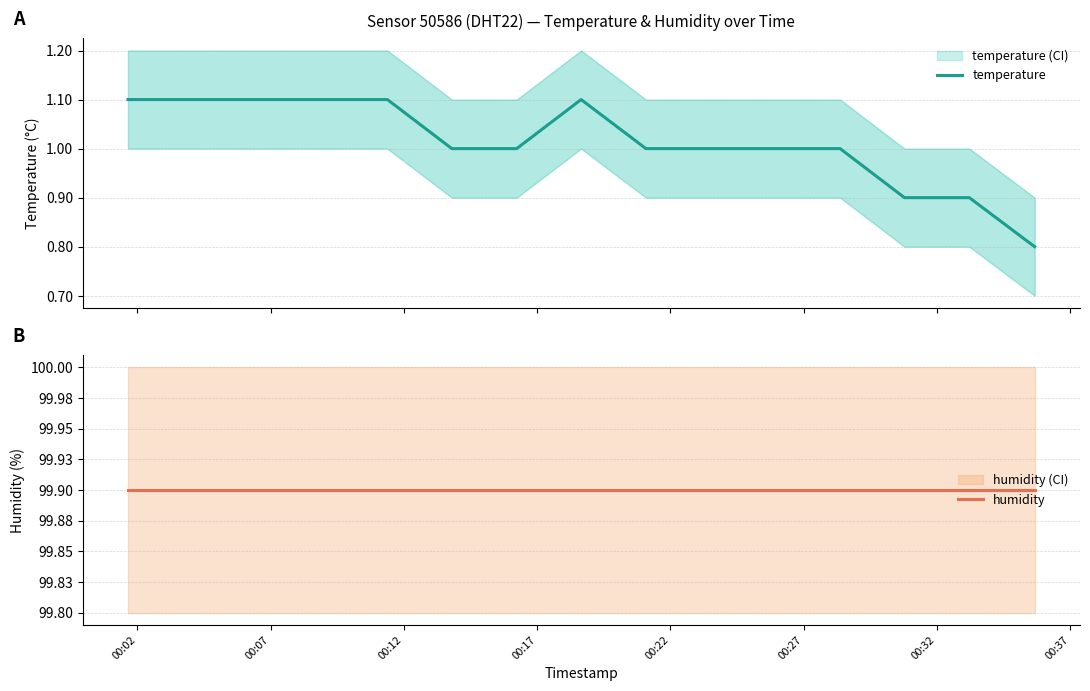

What is the average value of the temperature series?

1.0